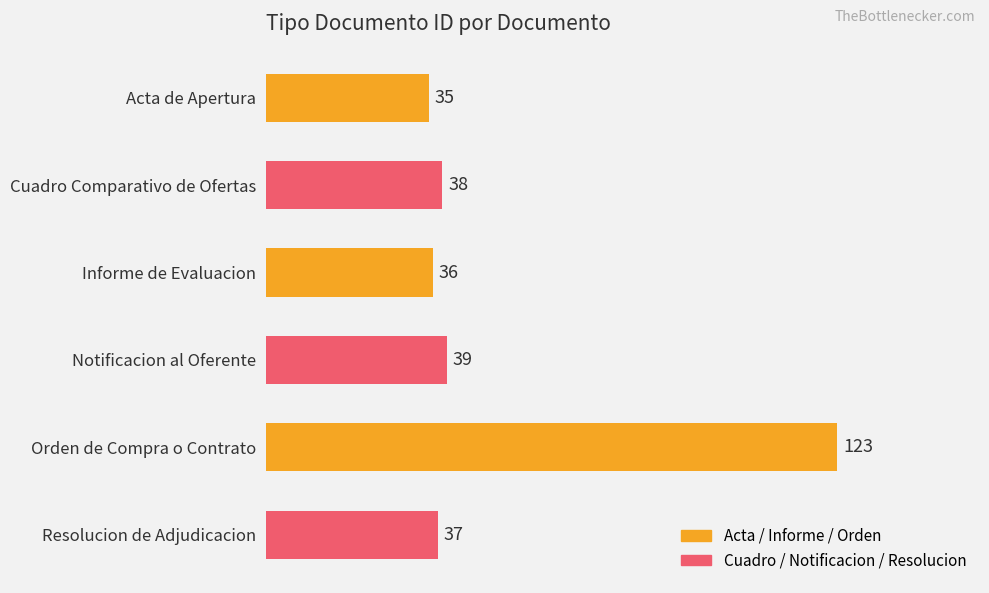

What is the minimum value shown in the chart?

35